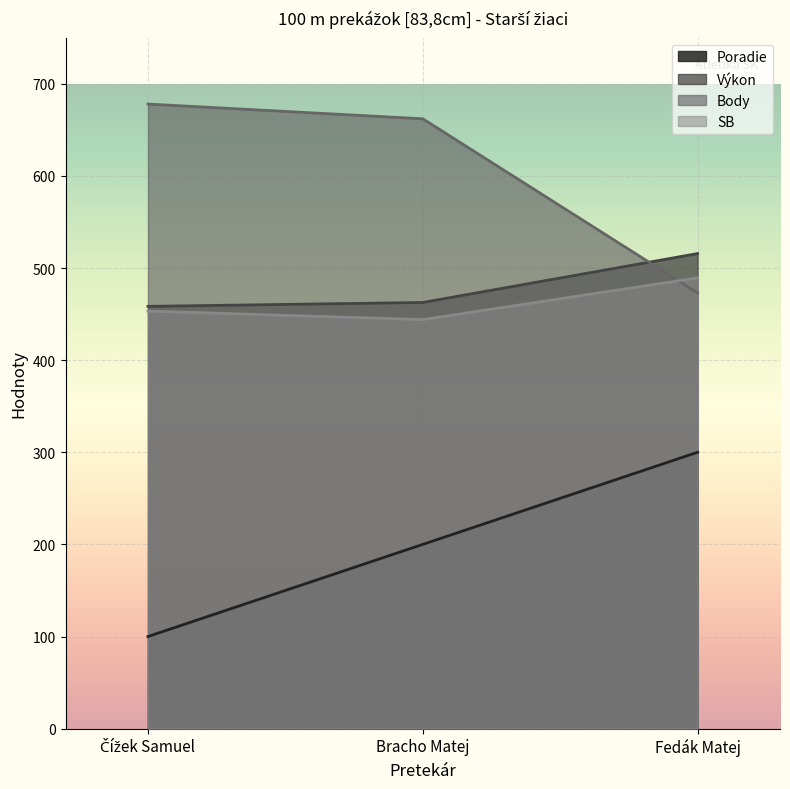

Is the value of Poradie at Fedák Matej greater than the value of Výkon at Čížek Samuel?

No